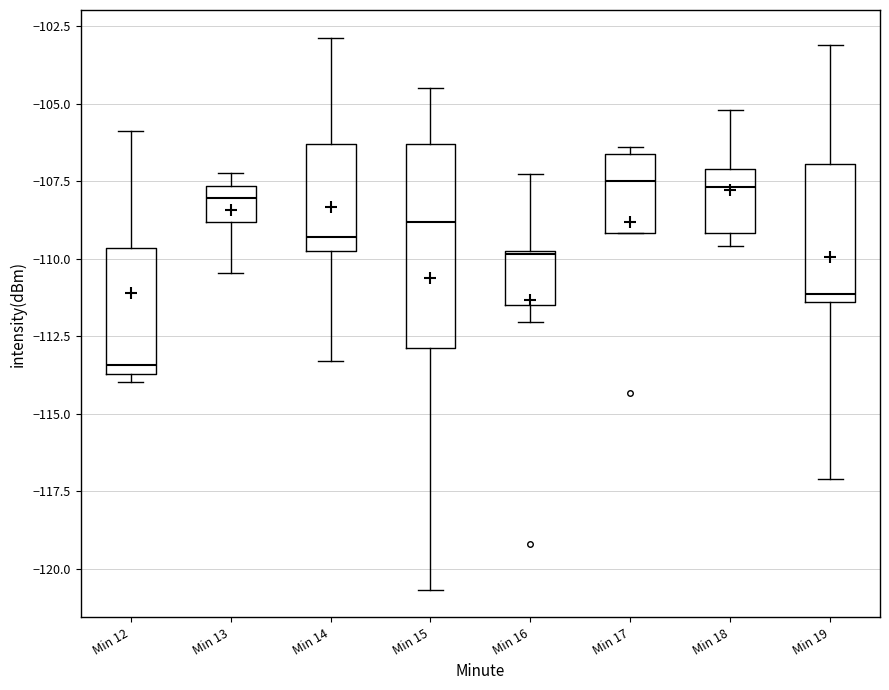

Where is the lower edge of the box for Min 16 on the y-axis? The values are not printed on the chart, so give them approximately, as read against the axis.

-111.5